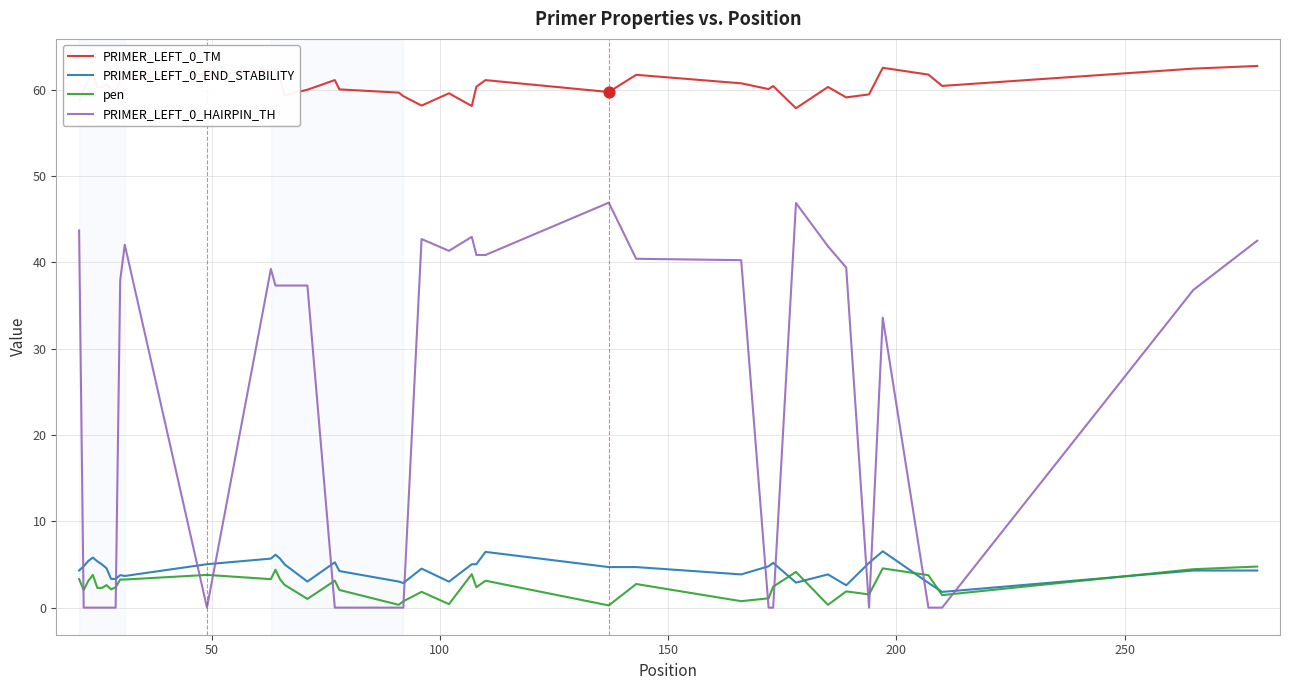

Which series has the largest range (max minus min)?

PRIMER_LEFT_0_HAIRPIN_TH